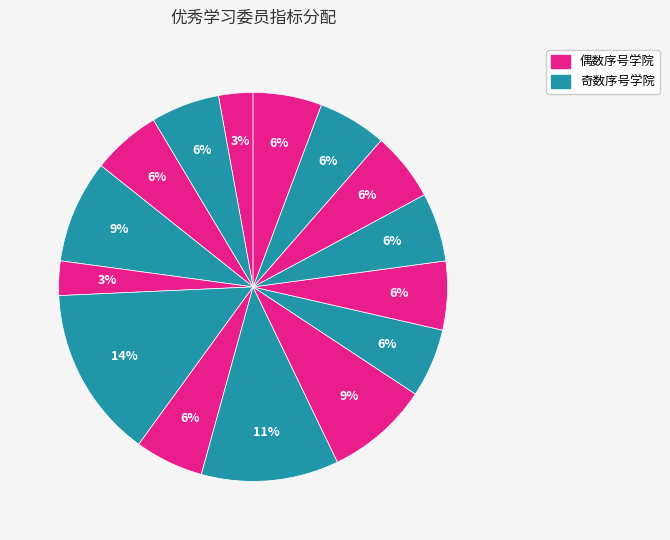

How many segments does this pie chart have?

15